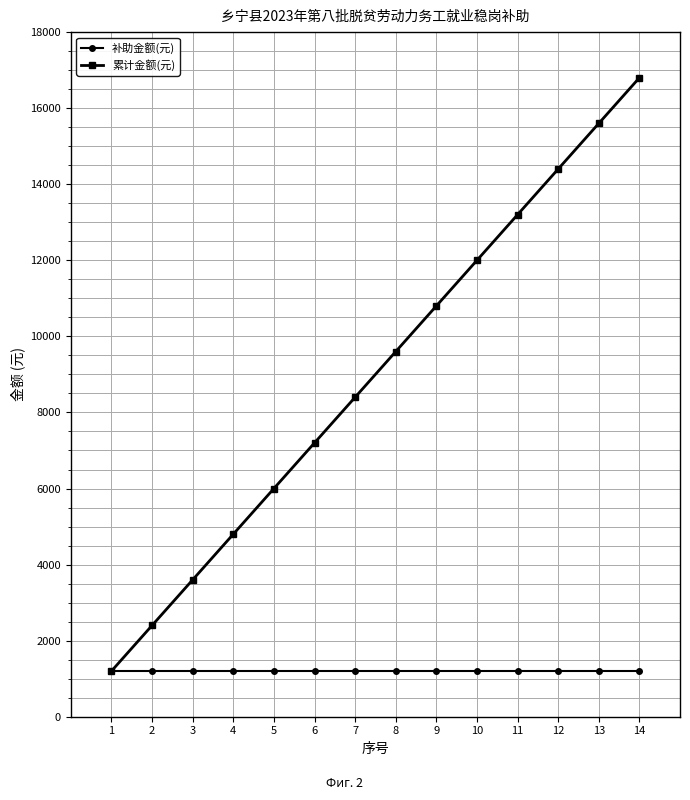

True or false: 累计金额(元) has more than 0 interior local peaks.

False